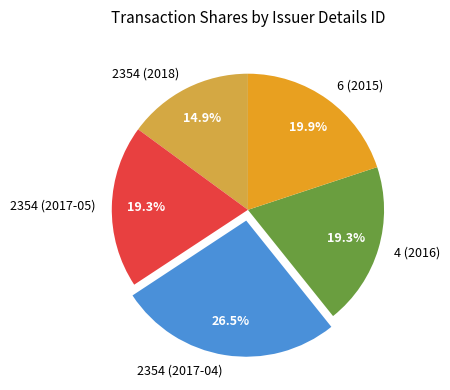

To the nearest percent, what is the combined percentage of 6 (2015) and 2354 (2017-05)?

39%